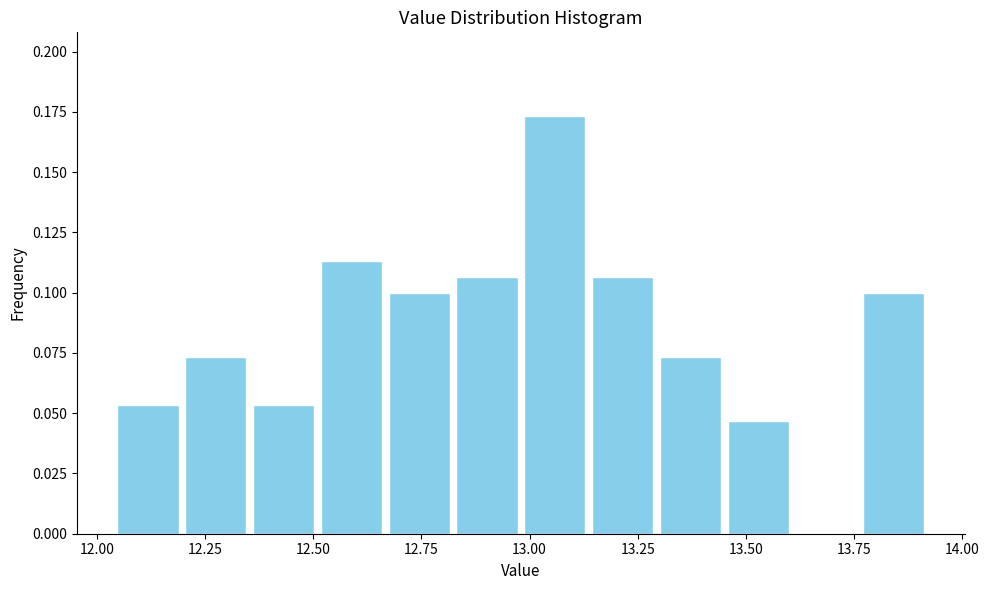

Around what value on the x-axis is the tallest bar? Give the approximate position of its centre, as read against the axis.

13.05